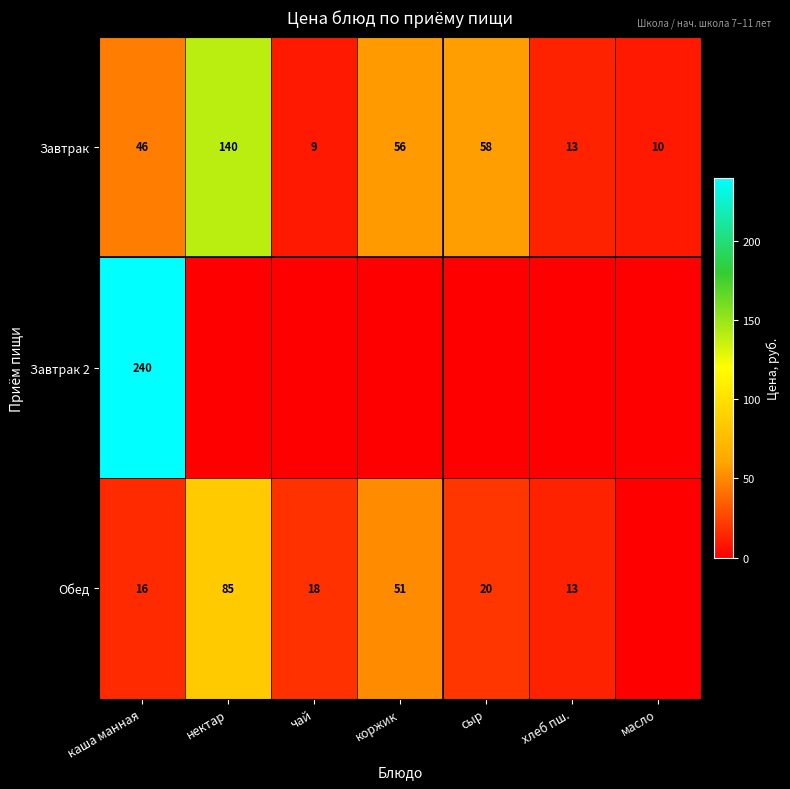

At каша манная, list the series in order from smallest to largest.

Обед, Завтрак, Завтрак 2